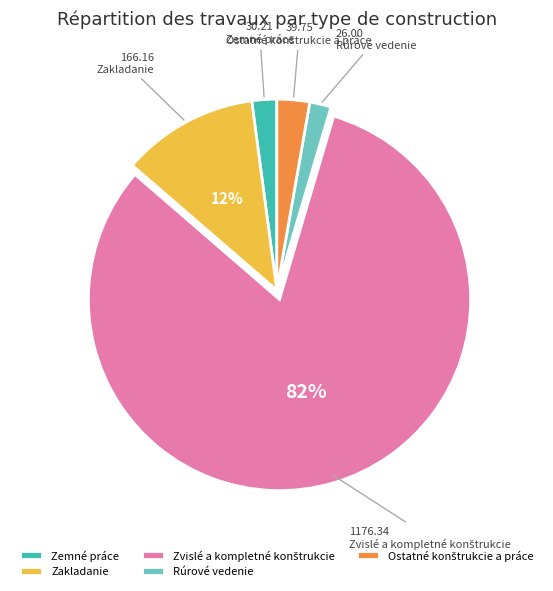

How many slices are in this pie chart?

5